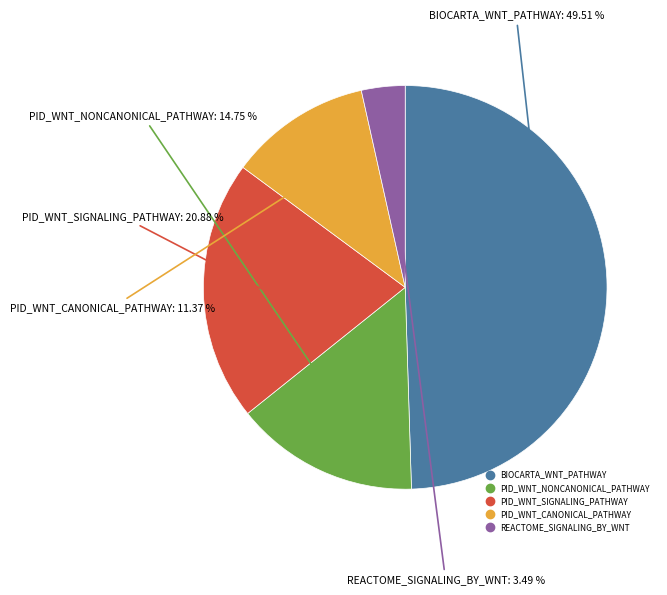

Is there a majority slice in this chart?

No